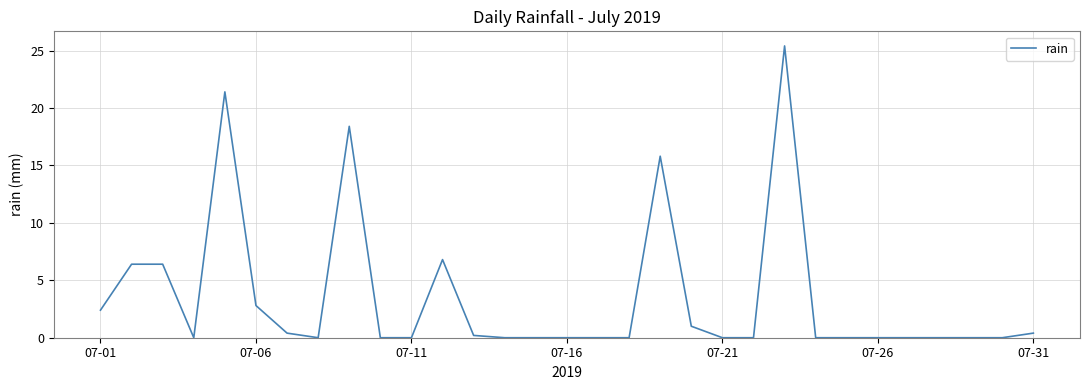

What is the greatest value displayed?

25.4